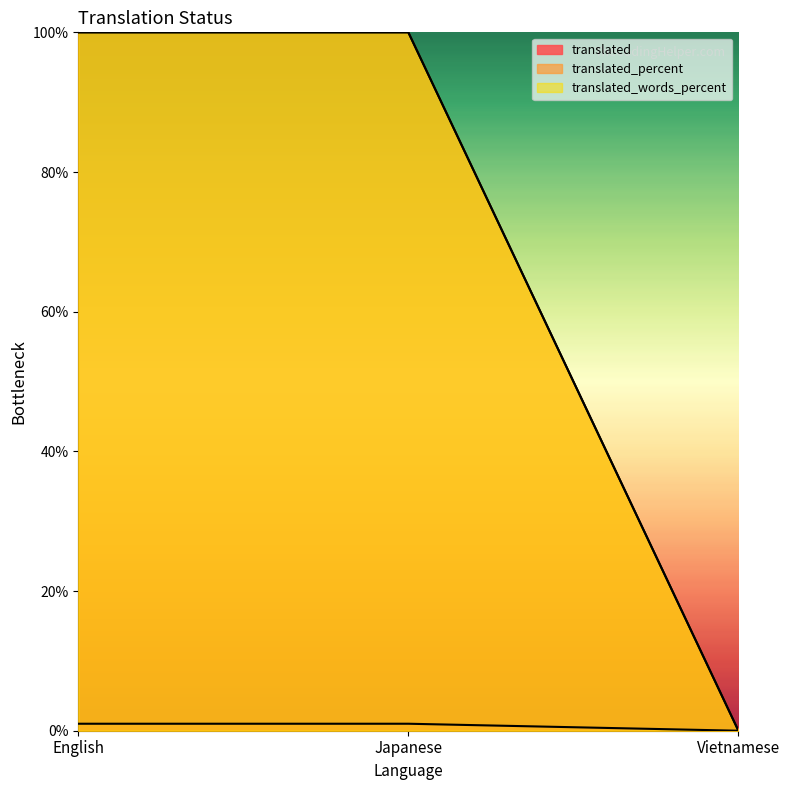

What are all the series names shown in the legend?

translated, translated_percent, translated_words_percent